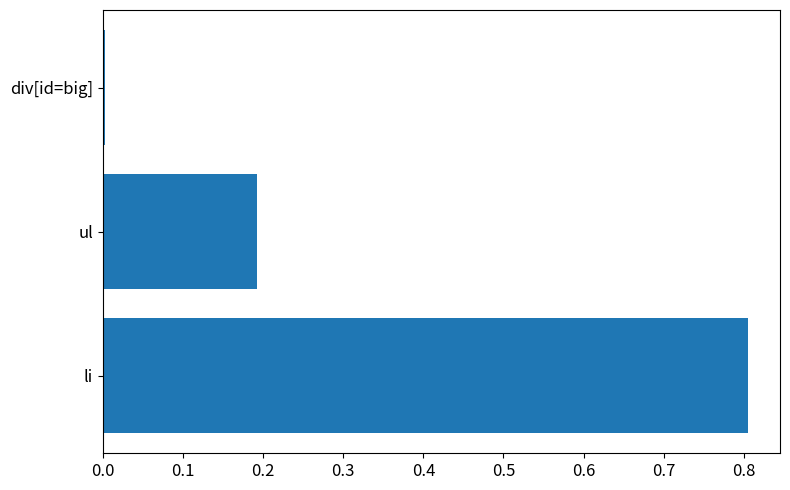

What is the approximate value at li?

0.8